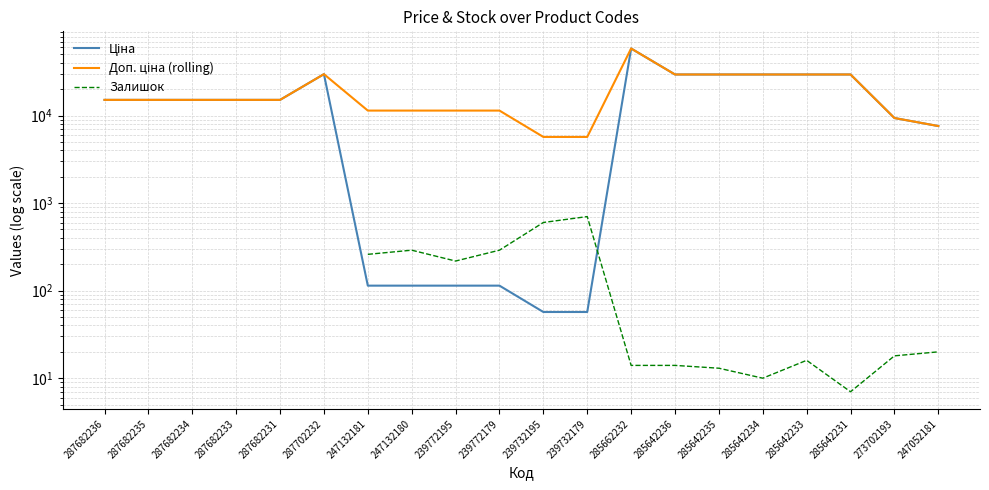

How many positive values does the Залишок series have?

14